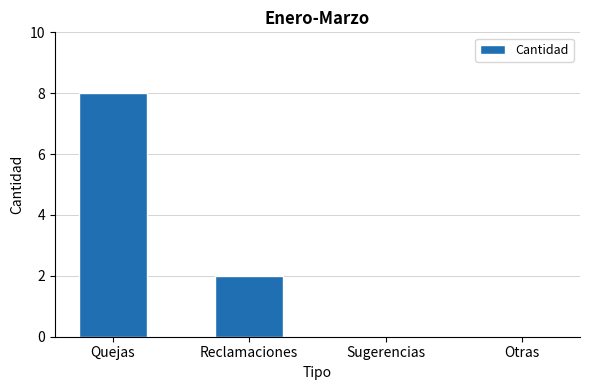

What is the sum of all values?

10